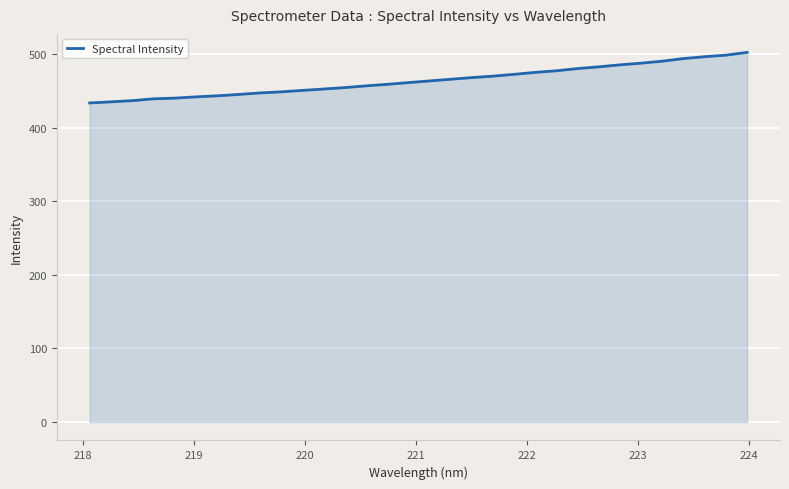

What is the greatest value displayed?

502.8